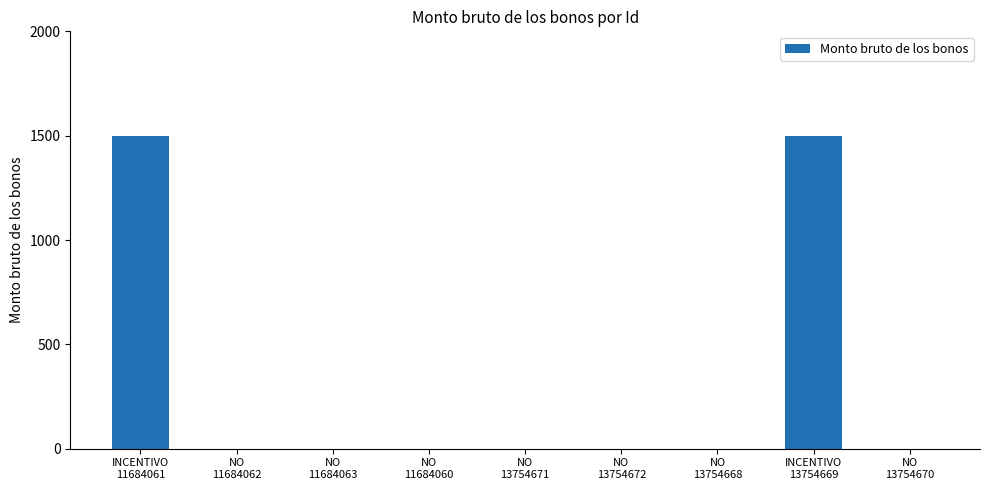

Reading left to right, extract all data points from this chart.

1500	0	0	0	0	0	0	1500	0